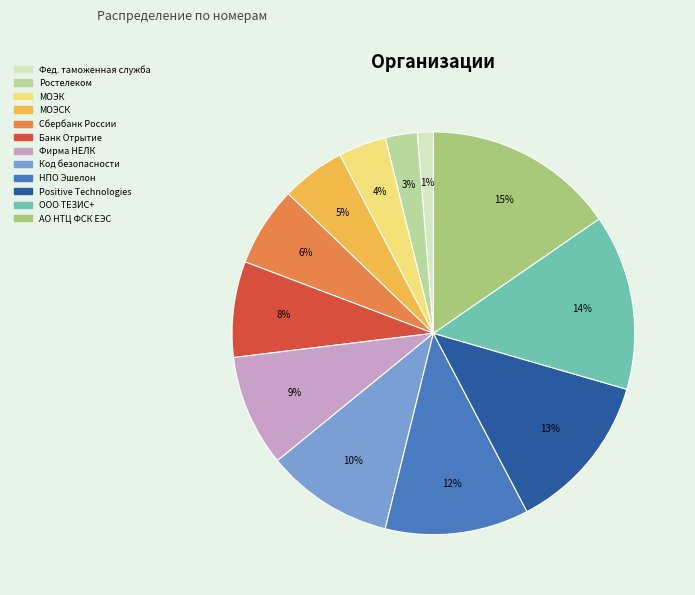

Count the number of slices in the pie.

12